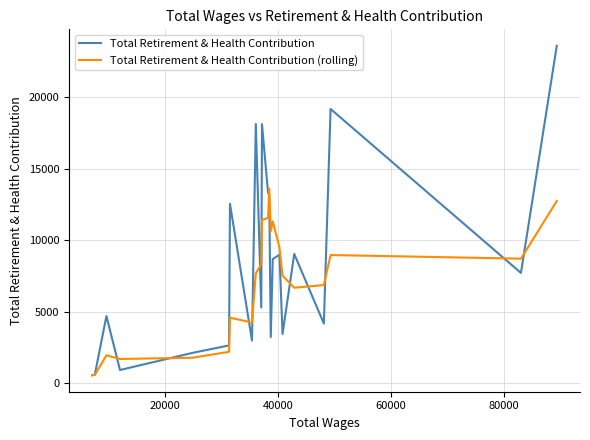

Rank the series by their maximum value, from lowest to highest.

Total Retirement & Health Contribution (rolling), Total Retirement & Health Contribution